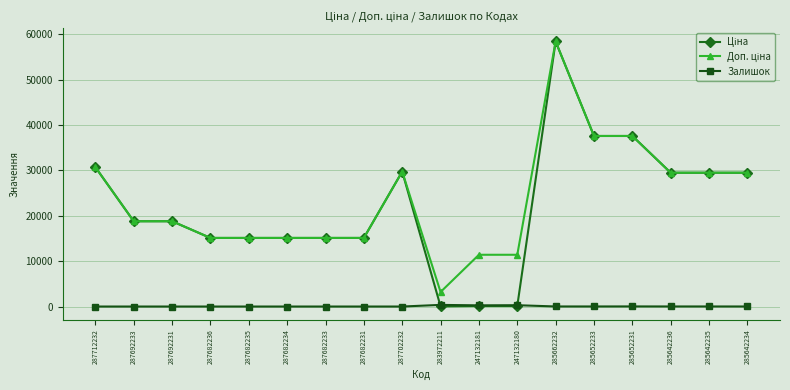

What is the total value across all series at 287712232?

61434.3